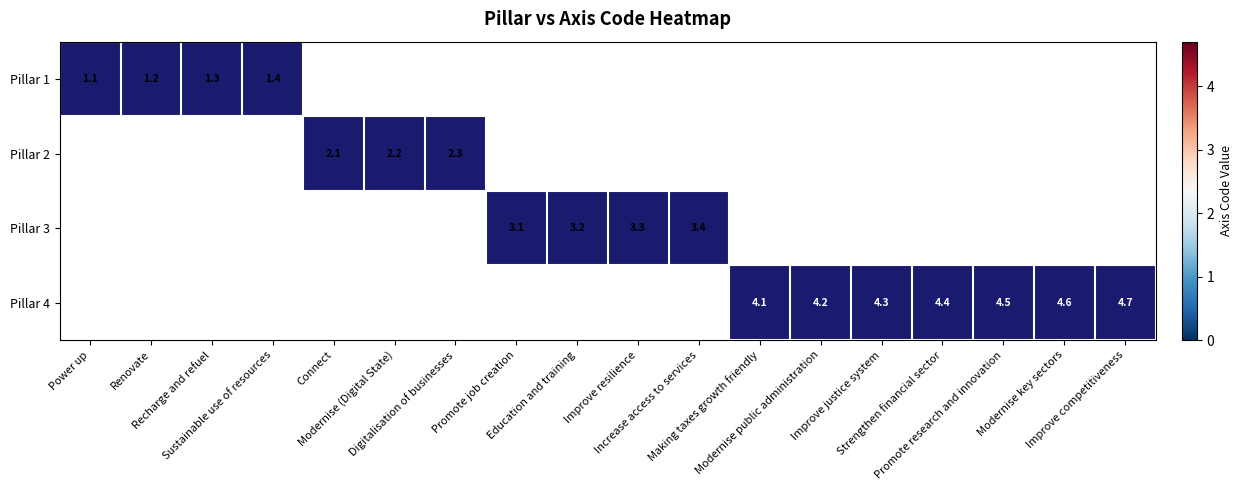

What is the maximum value shown in the chart?

1